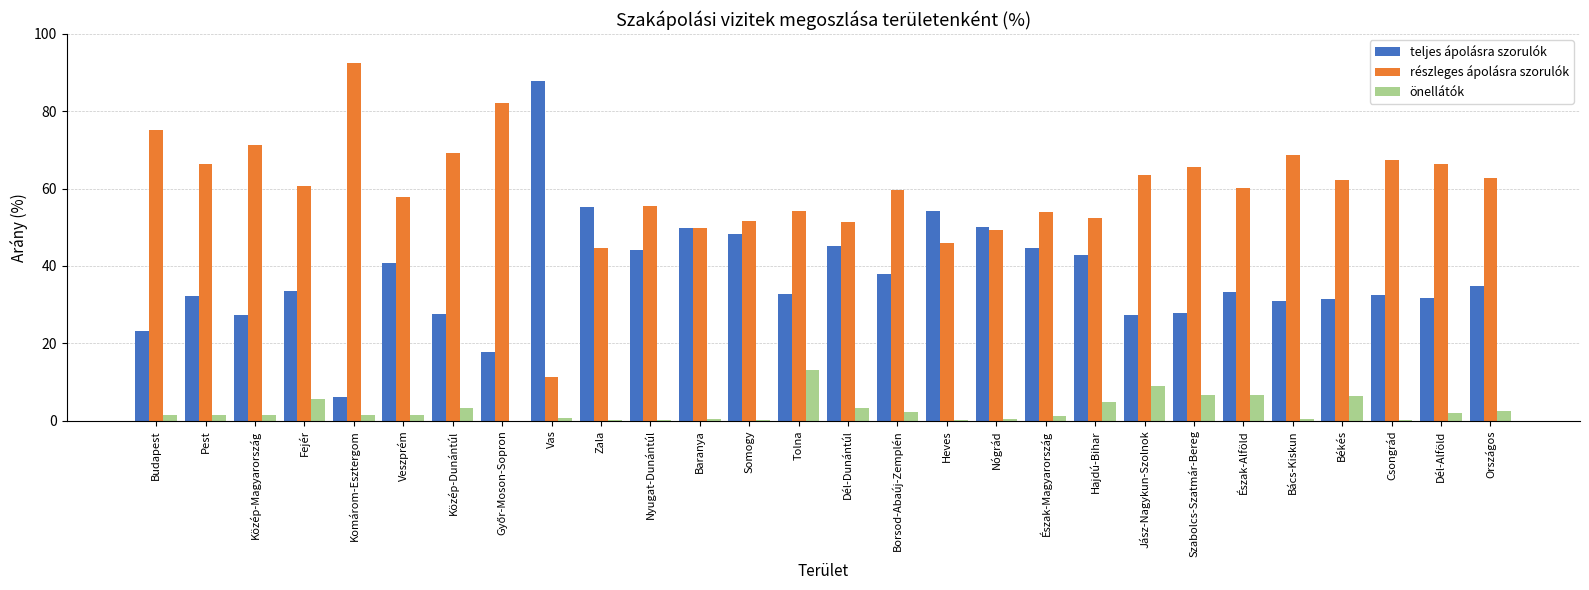

What is the sum of all teljes ápolásra szorulók values?

1051.5